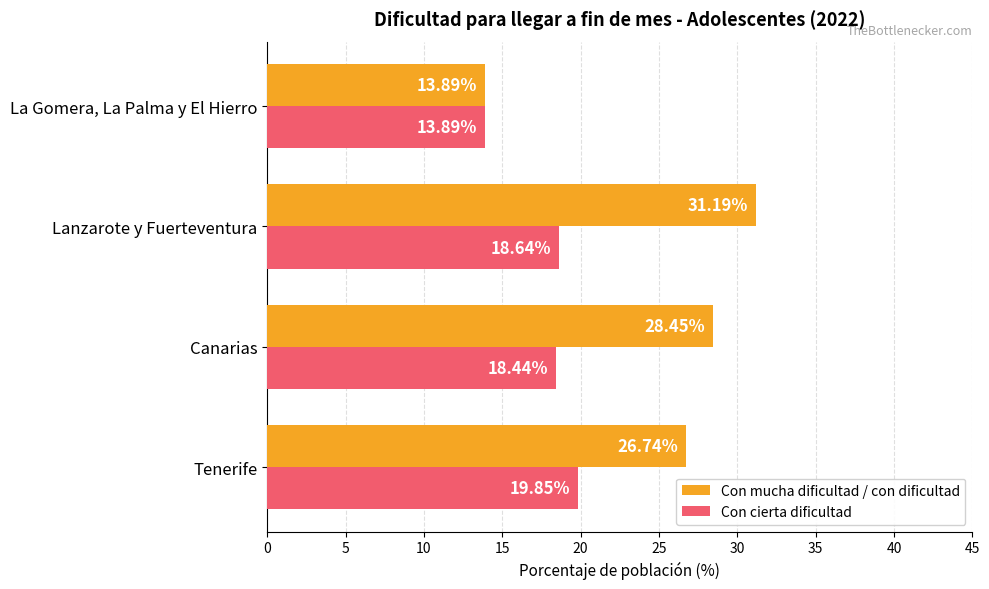

What are all the series names shown in the legend?

Con mucha dificultad / con dificultad, Con cierta dificultad